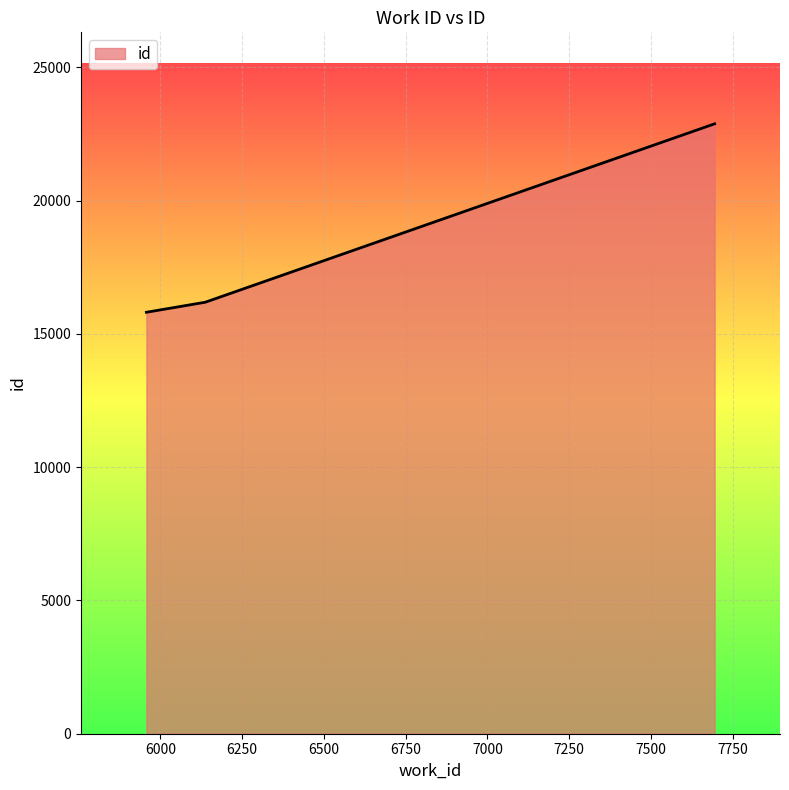

What is the minimum value shown in the chart?

15813